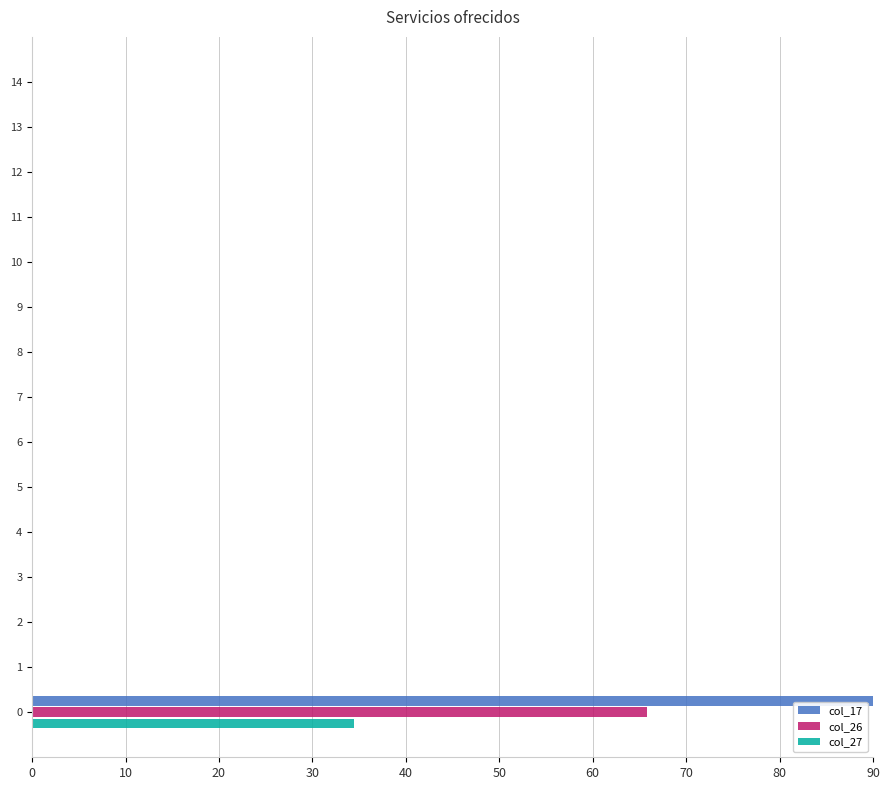

The value of col_26 at 8 is 0.0. True or false?

True